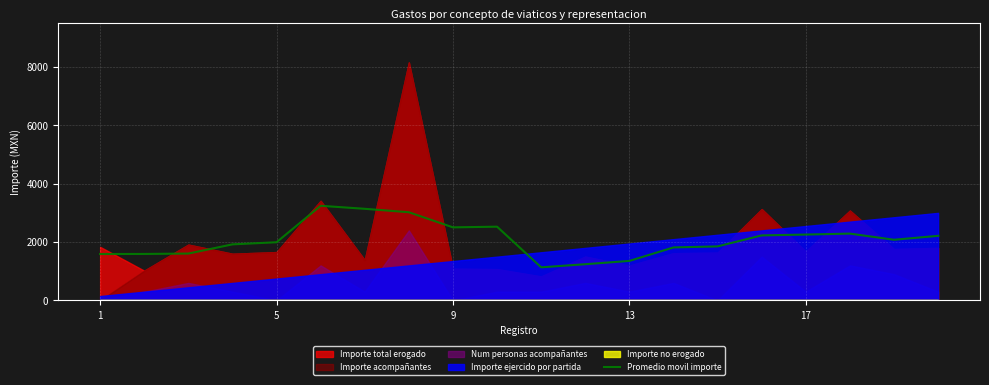

What is the highest value of the Promedio movil importe series?

3242.0